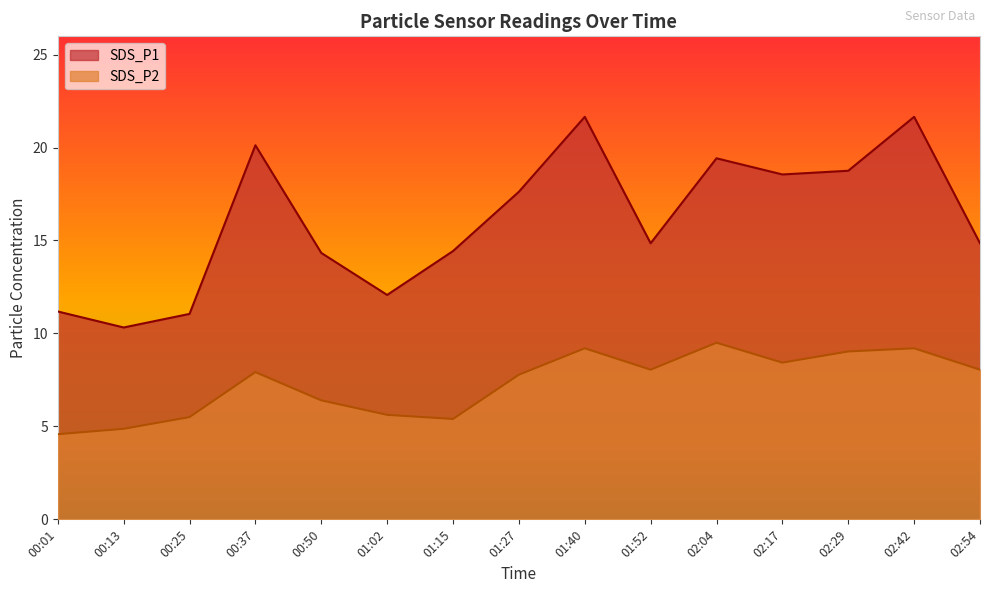

In SDS_P2, how many points are lower than both neighbors (excluding endpoints)?

3